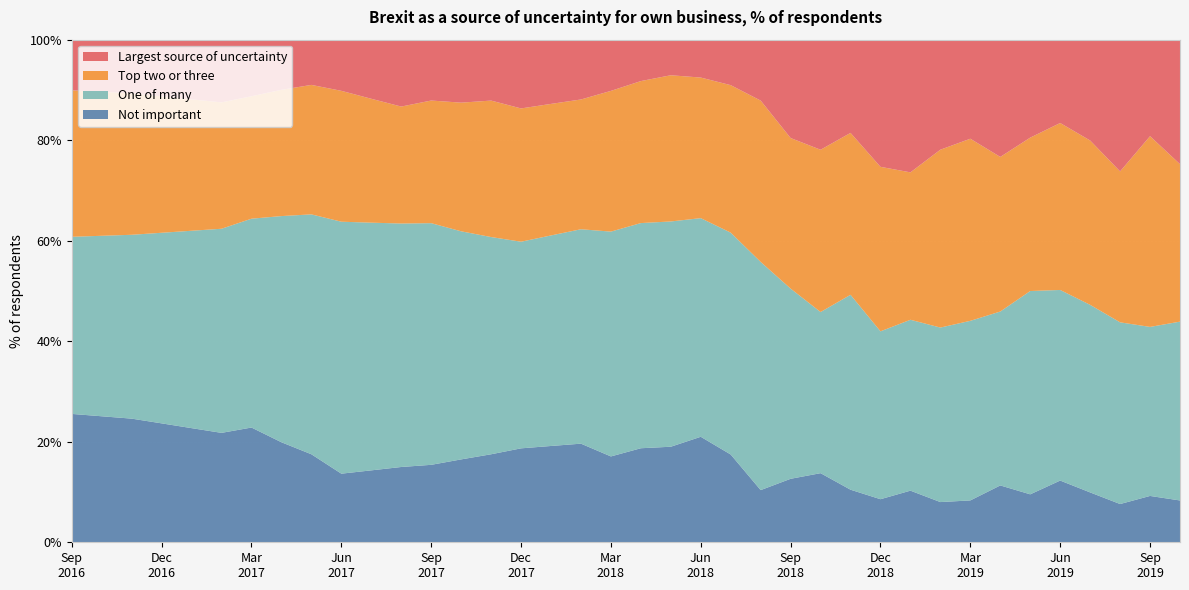

Reading left to right, transcribe all the data shown in this chart.

Top two or three: 29.1	28.6	28.1	27.1	26.1	25.1	24.4	25.1	25.8	26.0	24.6	23.3	24.4	25.6	27.1	26.5	26.2	25.8	28.0	28.2	29.1	28.0	29.4	32.1	30.0	32.3	32.2	32.7	29.3	35.4	36.2	30.8	30.5	33.2	32.7	30.0	38.0	31.3
Largest source of uncertainty: 10.1	10.4	10.7	11.3	11.9	12.5	11.2	10.0	9.0	10.2	11.8	13.3	12.1	12.5	12.1	13.7	12.8	11.9	10.2	8.2	7.1	7.5	9.1	12.1	19.6	21.9	18.6	25.3	26.4	21.9	19.7	23.3	19.5	16.6	20.1	26.2	19.2	24.8
Not important: 25.5	25.1	24.6	23.7	22.7	21.8	22.8	19.9	17.5	13.7	14.3	15.0	15.4	16.5	17.5	18.7	19.2	19.6	17.1	18.7	19.0	21.0	17.5	10.4	12.6	13.8	10.5	8.6	10.3	8.0	8.3	11.3	9.5	12.3	9.9	7.6	9.2	8.3
One of many: 35.2	35.9	36.6	37.9	39.3	40.6	41.5	45.0	47.7	50.1	49.3	48.4	48.1	45.4	43.2	41.1	41.9	42.7	44.7	44.8	44.8	43.5	44.1	45.4	37.8	32.1	38.8	33.4	34.0	34.7	35.7	34.6	40.5	37.9	37.3	36.1	33.6	35.6